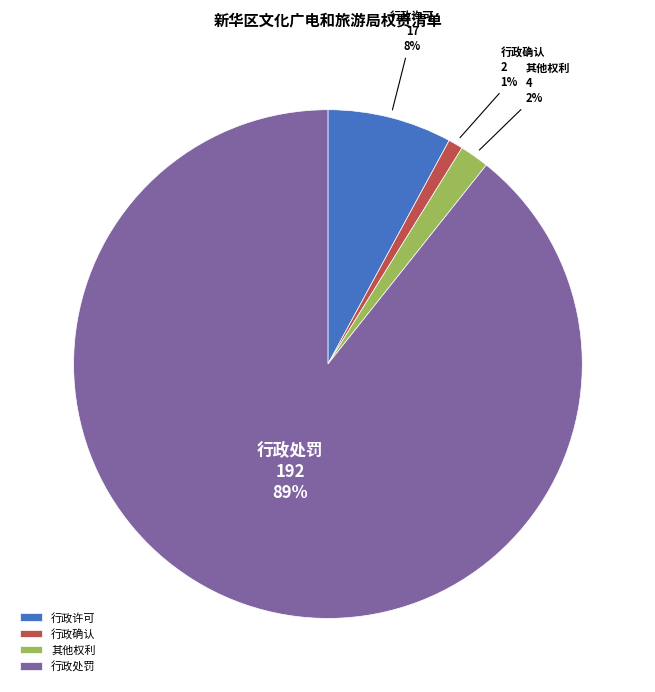

Rank the categories by value from lowest to highest.

行政确认, 其他权利, 行政许可, 行政处罚